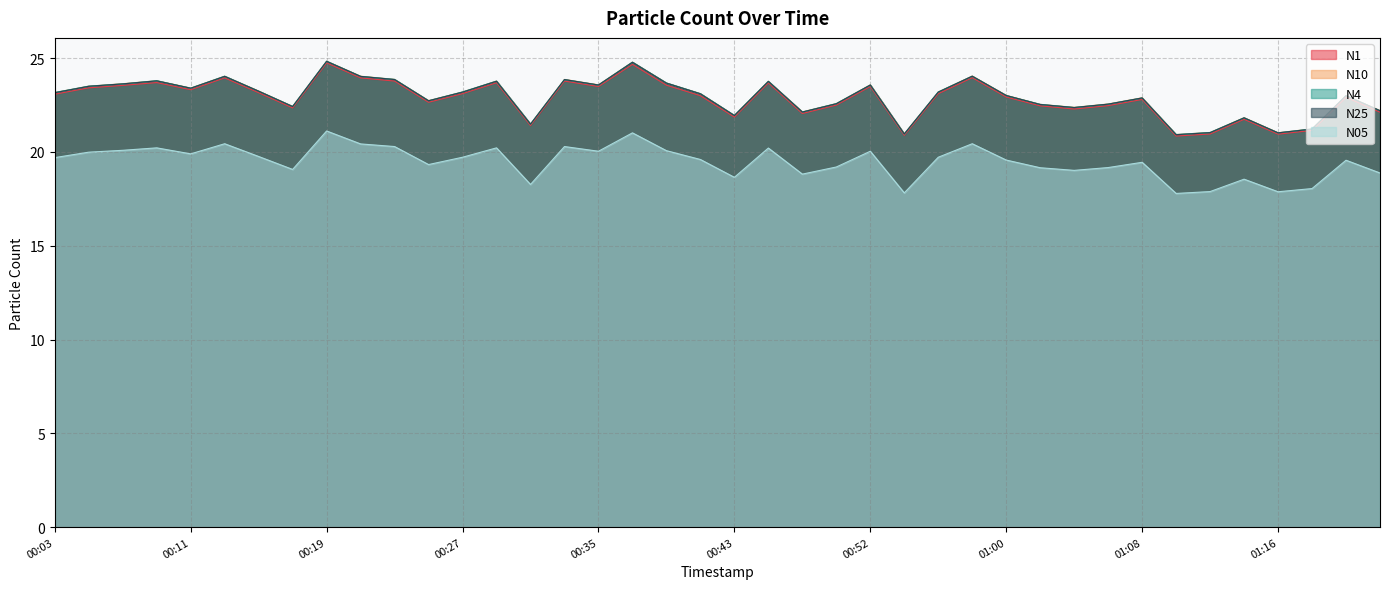

How many lines are shown in the chart?

5